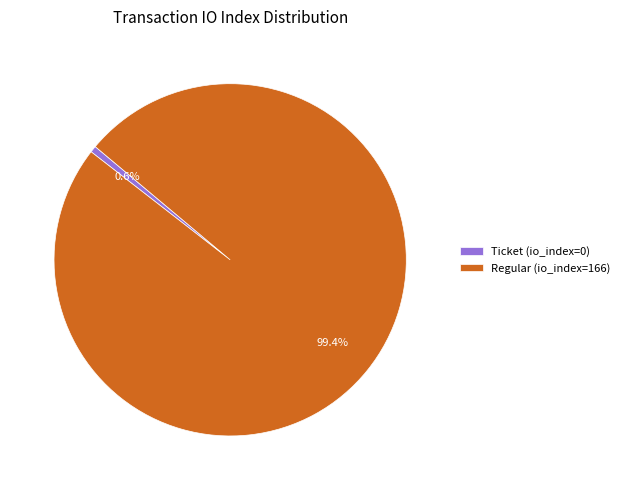

What is the majority slice?

Regular (io_index=166)